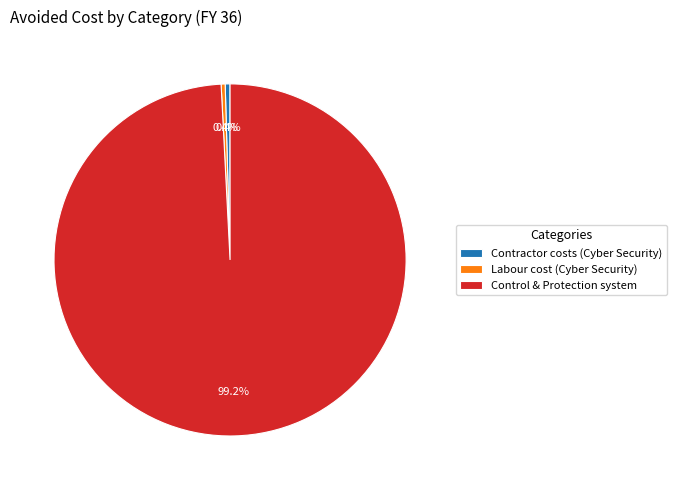

Is Labour cost (Cyber Security) the majority of the pie?

No